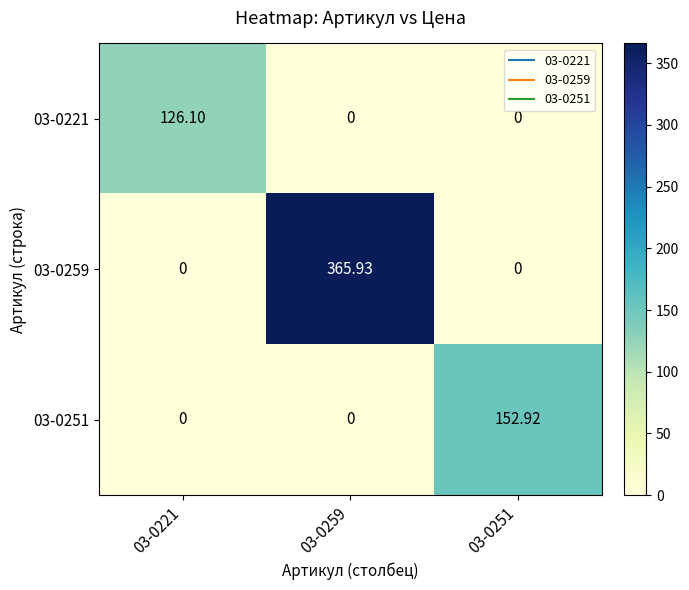

Is the value of 03-0221 at 03-0221 greater than the value of 03-0251 at 03-0259?

Yes